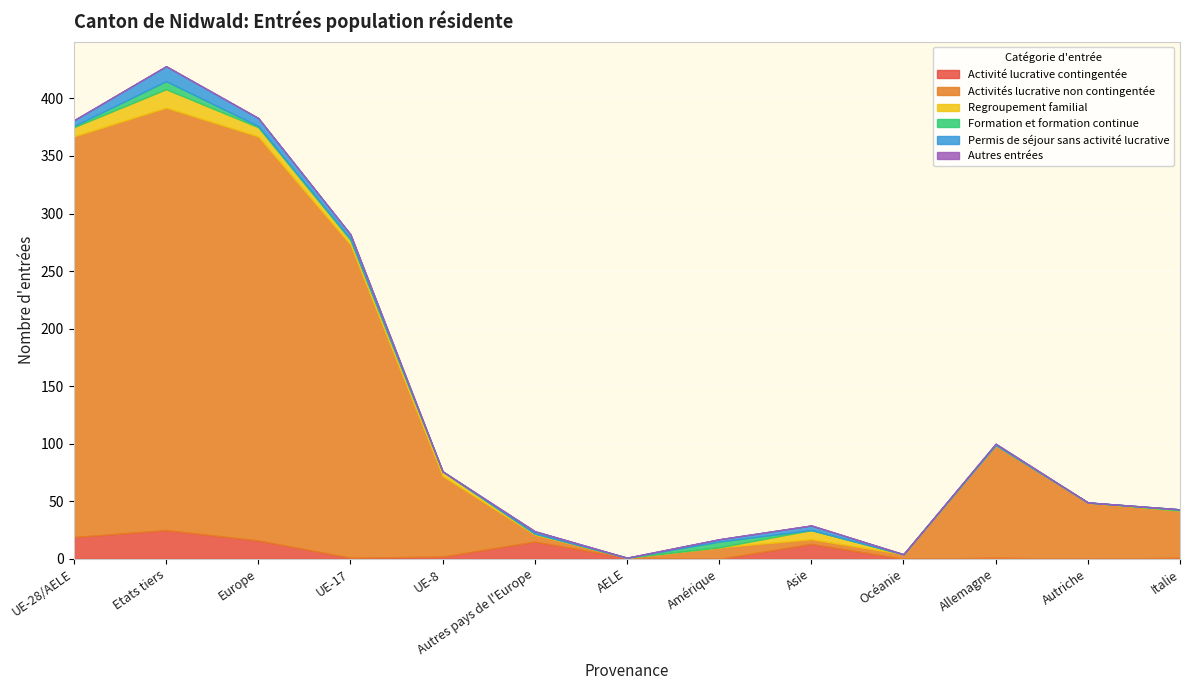

Which series has the widest spread of values?

Activités lucrative non contingentée